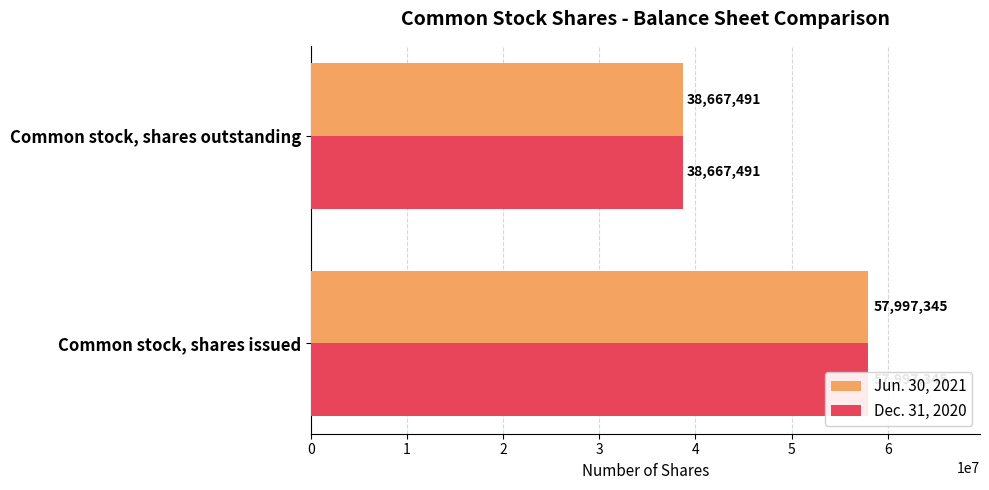

Which series has the largest total across all categories?

Jun. 30, 2021